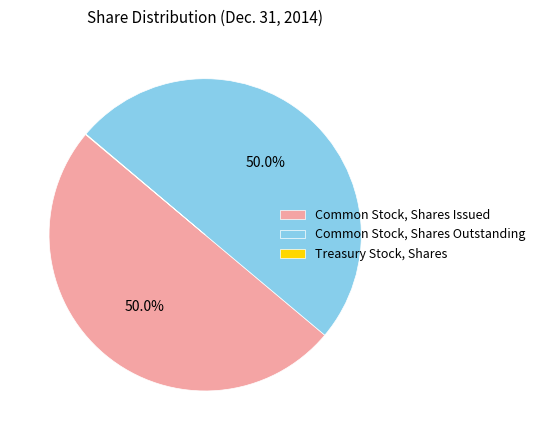

Do Common Stock, Shares Outstanding and Common Stock, Shares Issued together represent more than half of the pie?

Yes